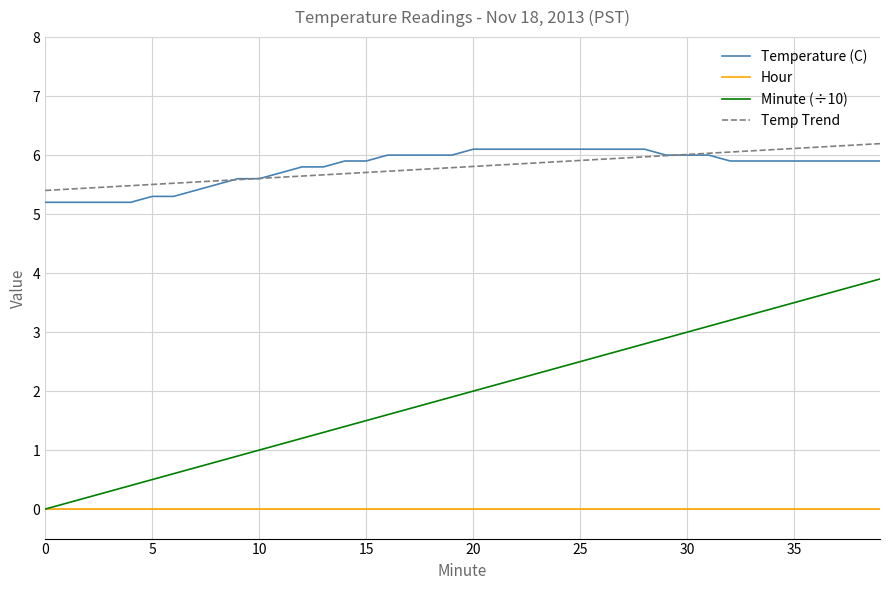

Which series has the widest spread of values?

Minute (÷10)